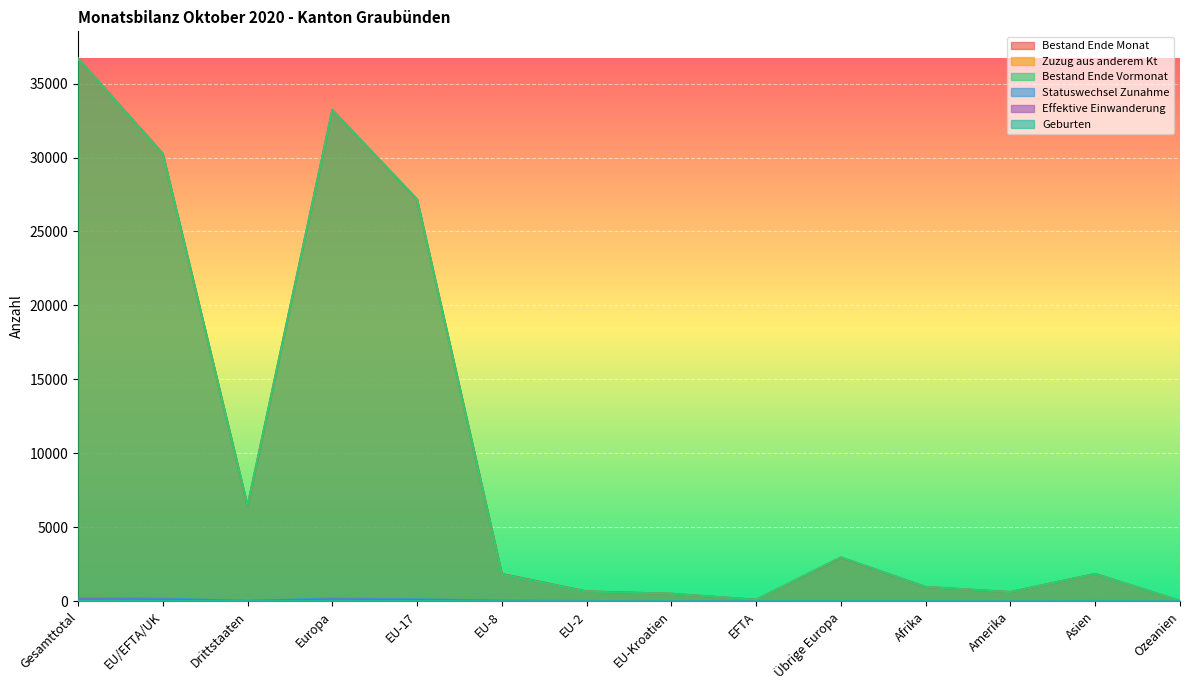

Between EU-2 and Afrika, which series saw the biggest shift?

Bestand Ende Vormonat